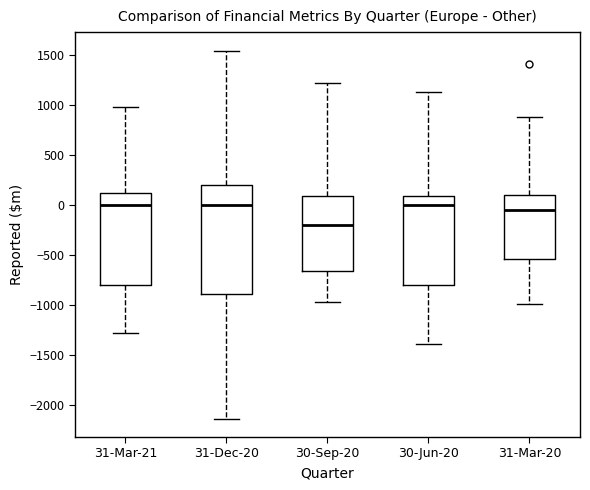

Where is the upper edge of the box for 30-Sep-20 on the y-axis? The values are not printed on the chart, so give them approximately, as read against the axis.

100